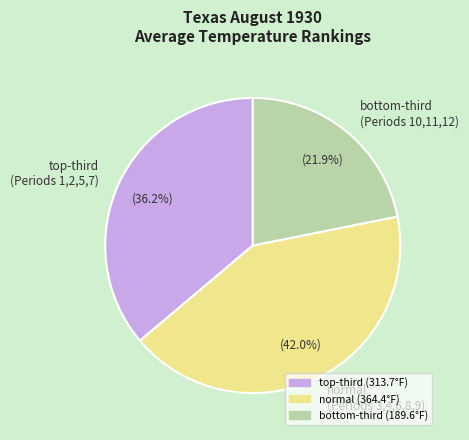

Rank the categories by value from highest to lowest.

normal (Periods 3,4,6,8,9), top-third (Periods 1,2,5,7), bottom-third (Periods 10,11,12)